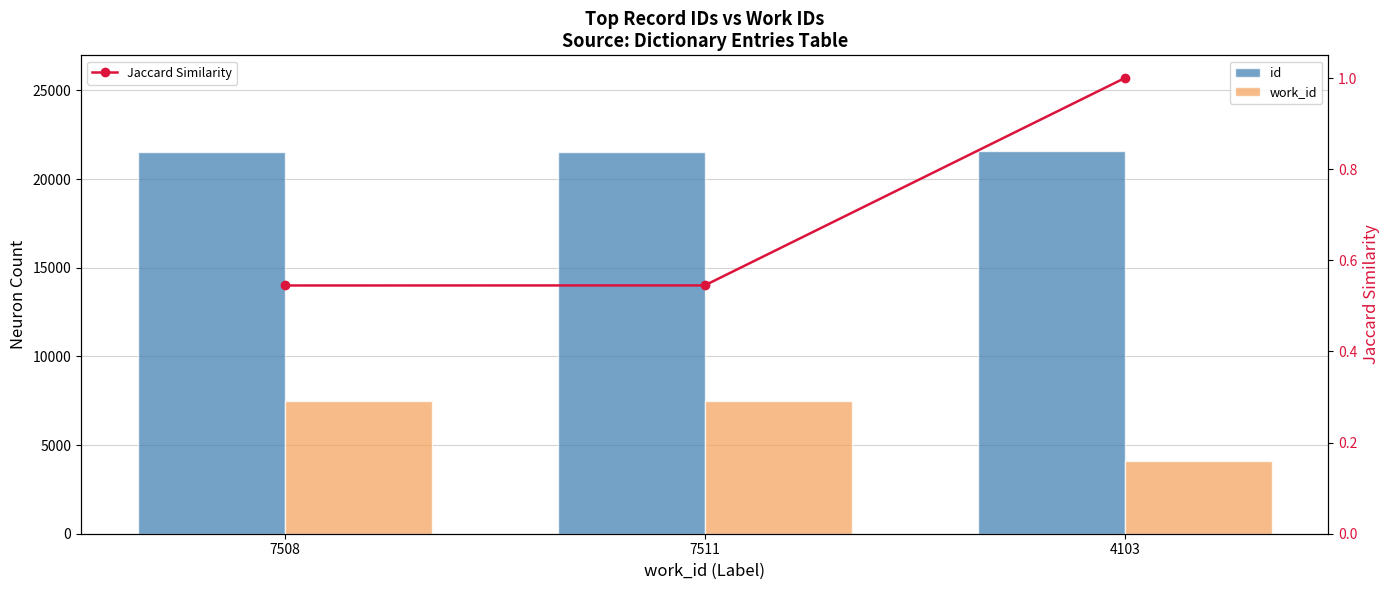

How many id values are between 21520 and 21584?

3